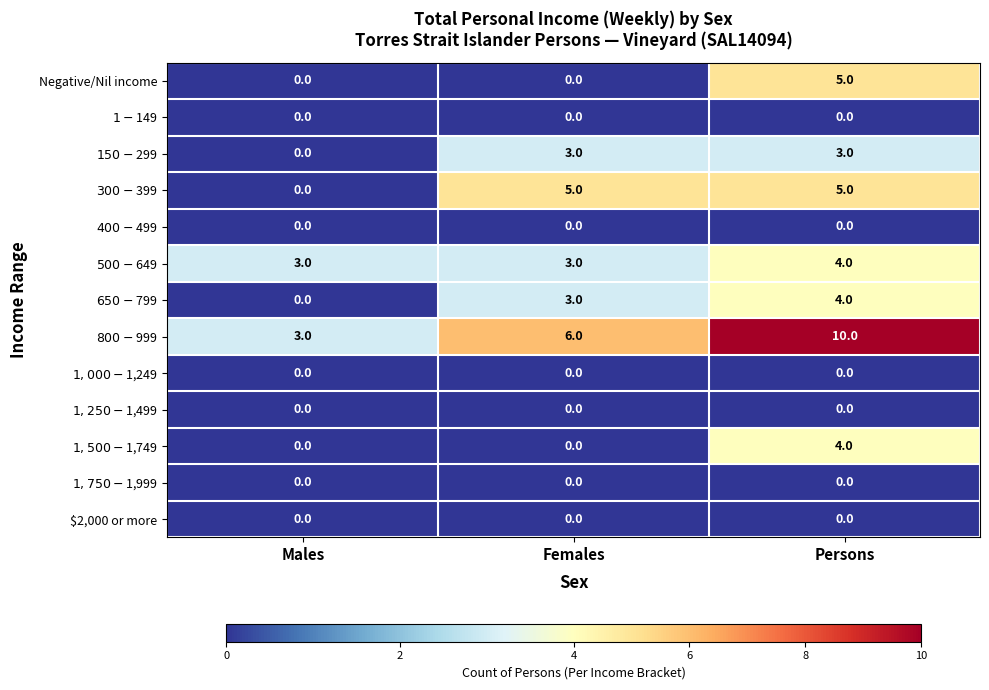

What is the spread (max minus min) of values at Males?

3